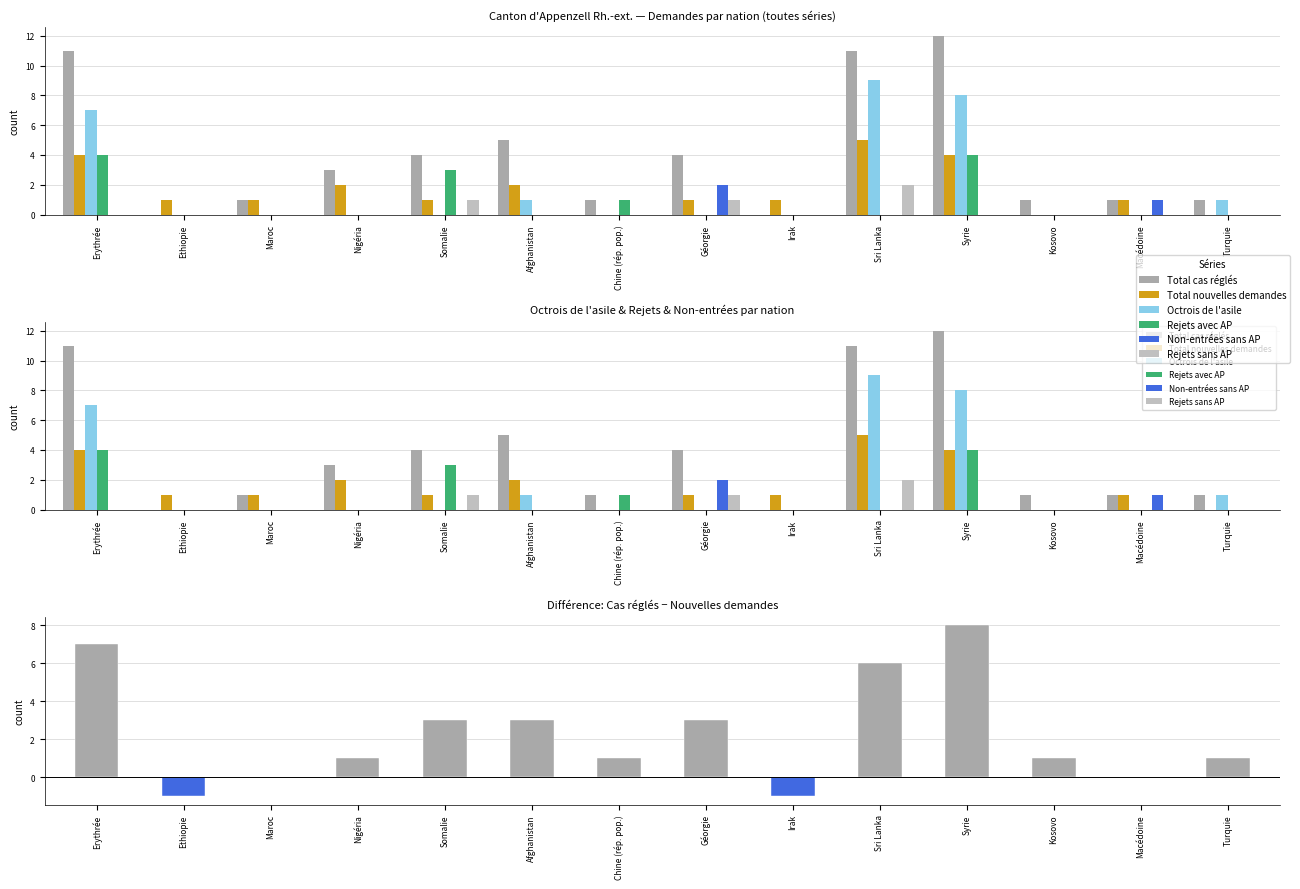

How many bars are there in each group?

6